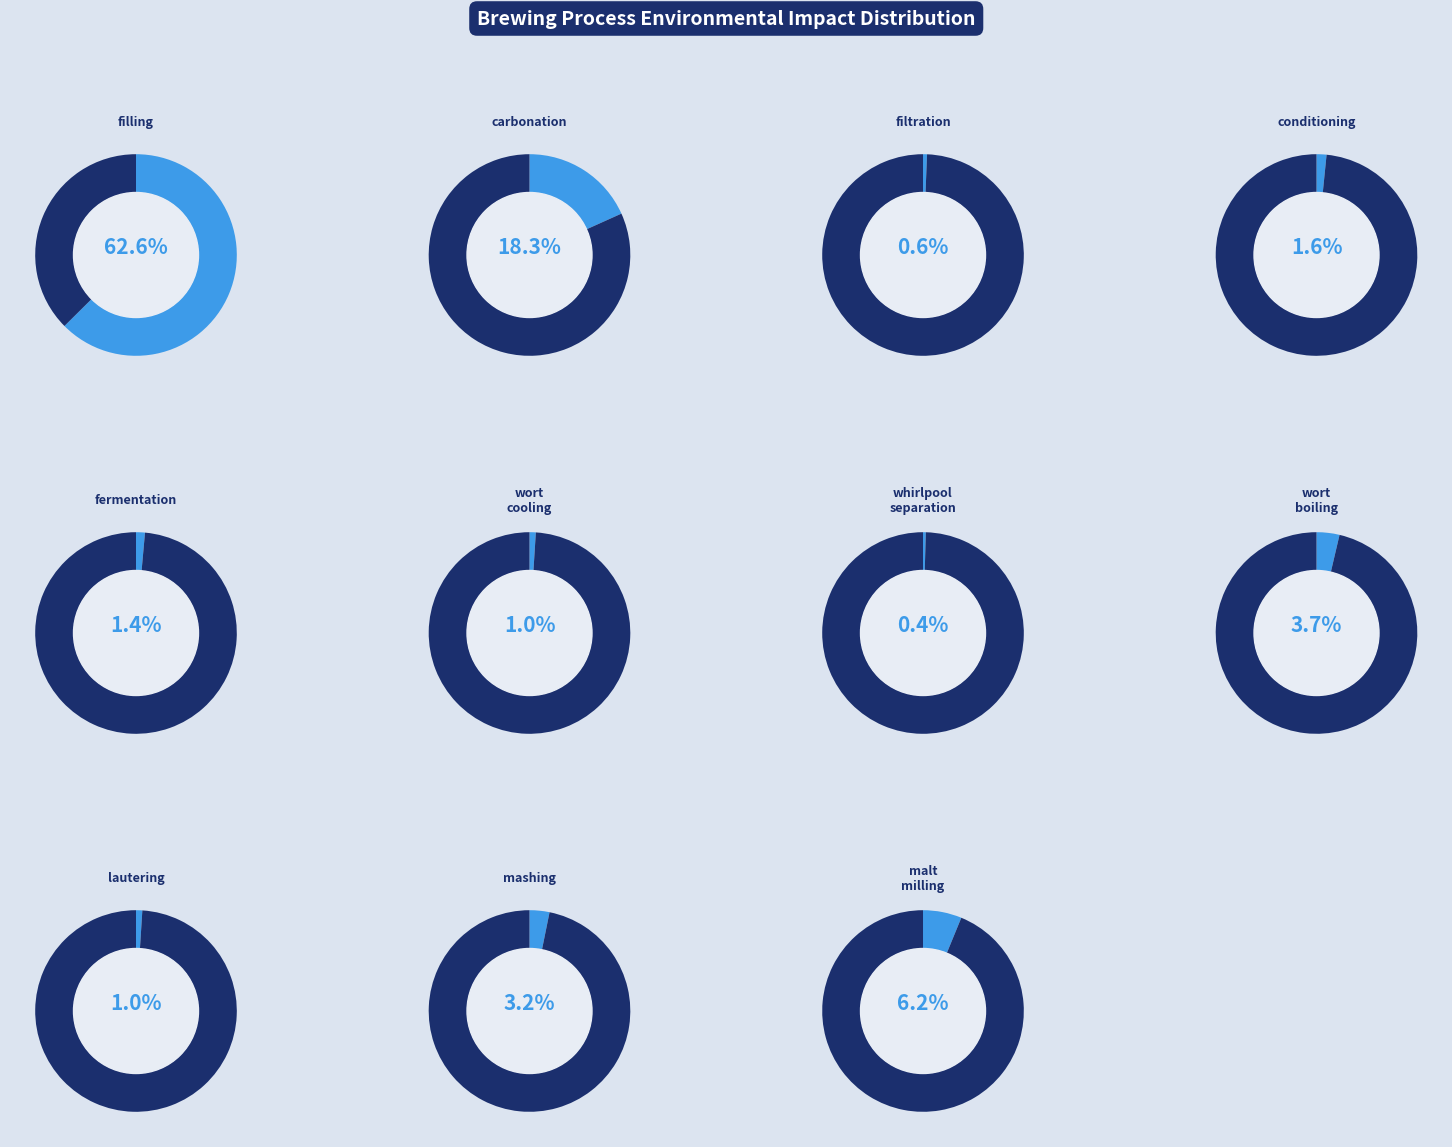

To the nearest percent, what portion does filling represent?

63%